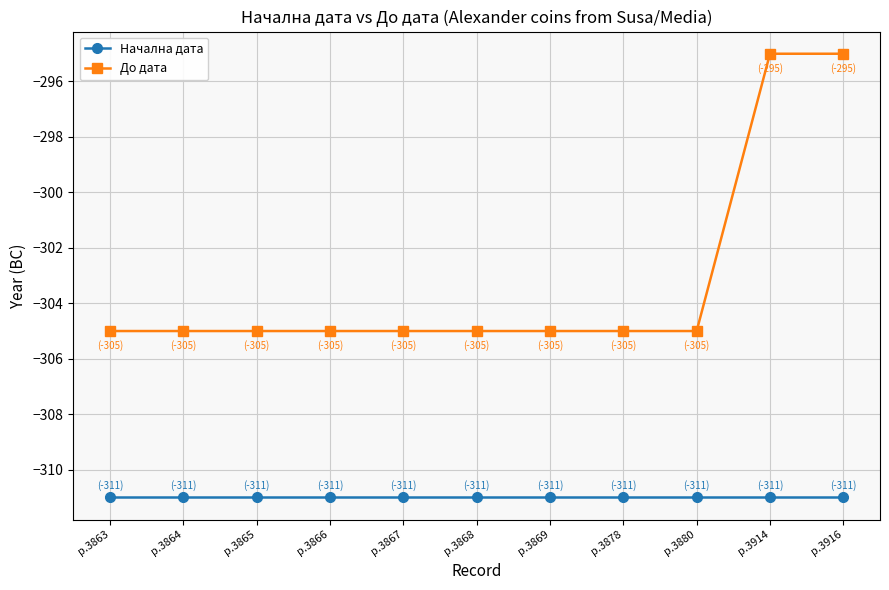

How many distinct data groups are displayed?

2